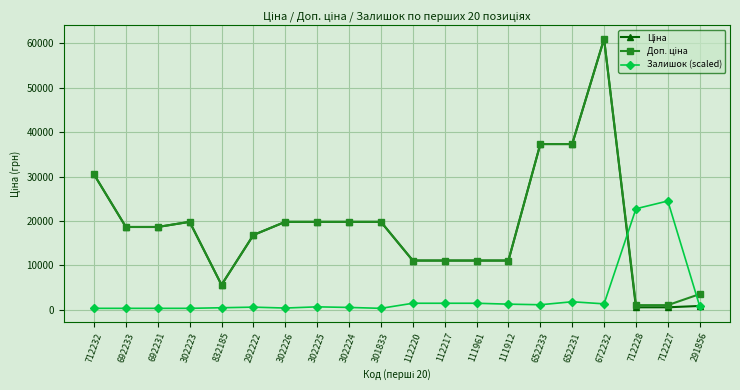

Is this an area chart (filled region under the line)?

No